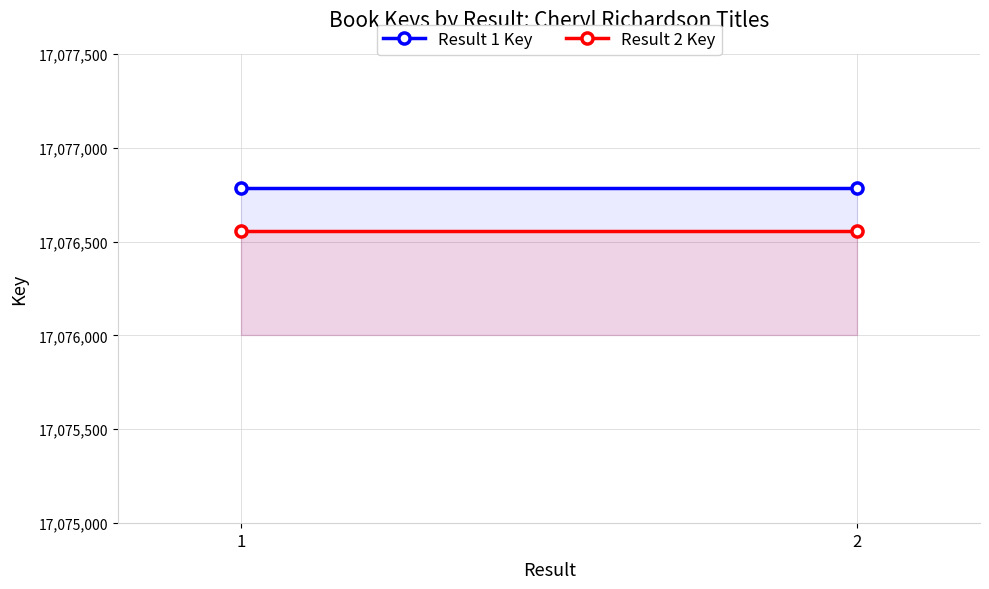

True or false: Result 1 Key has a value of 26701544 at 1.

False